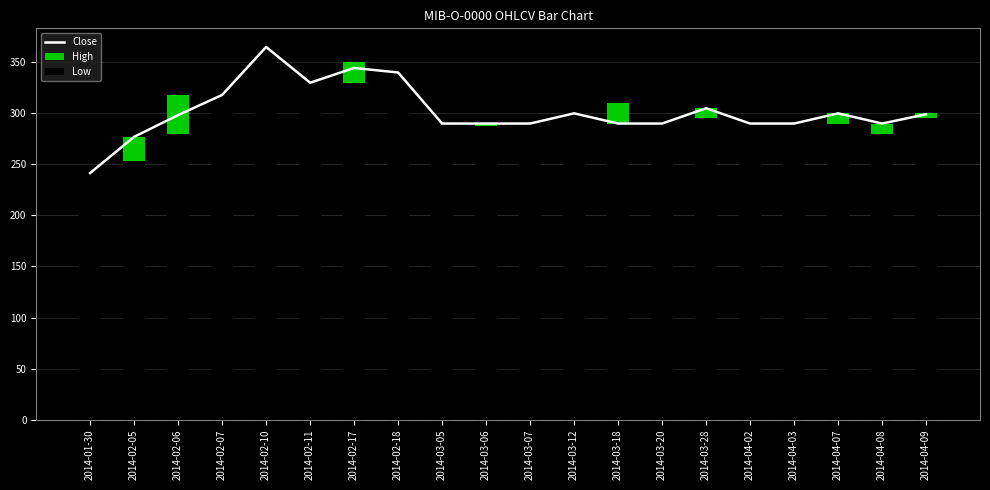

What is the lowest value of the High series?

241.5